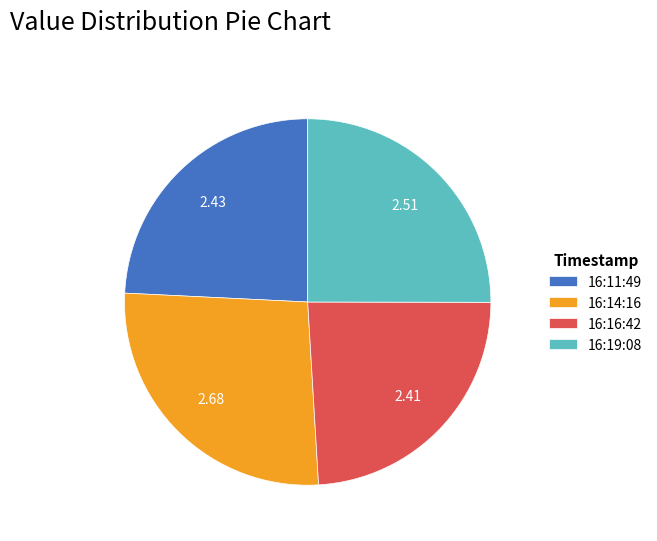

Approximately how many times larger is the value at 16:16:42 compared to 16:19:08?

1.0